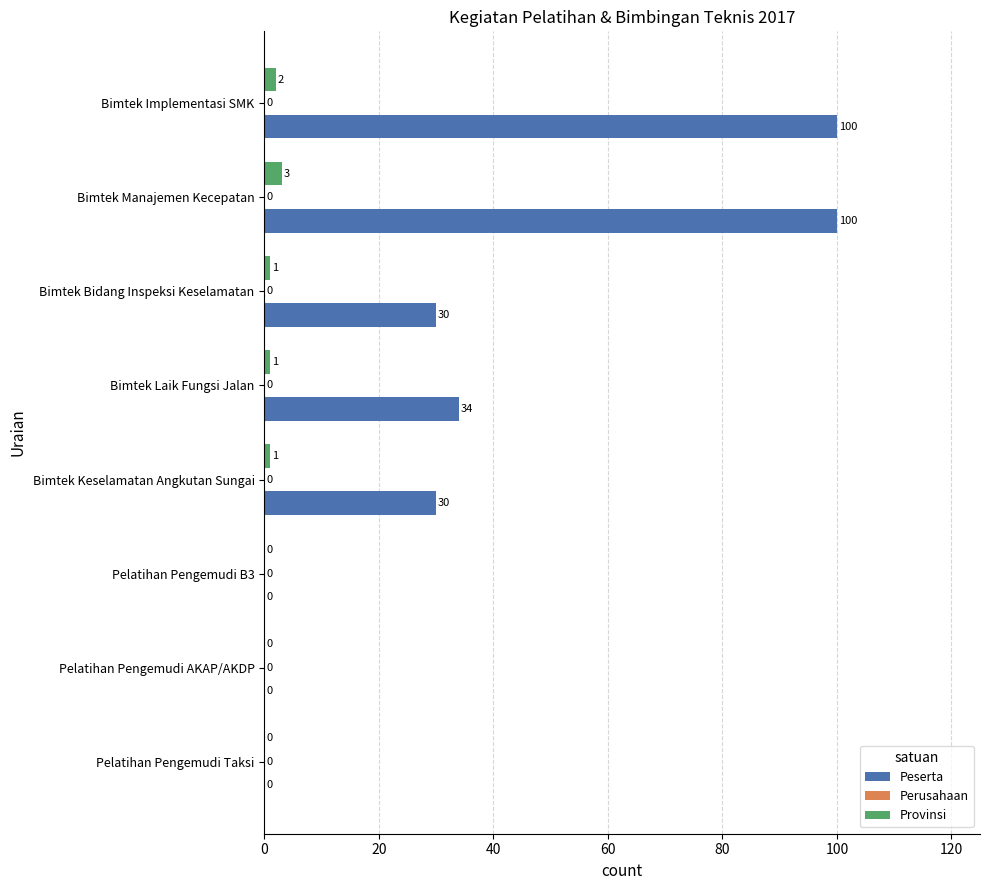

True or false: Peserta has a value of 100 at Bimtek Manajemen Kecepatan.

True